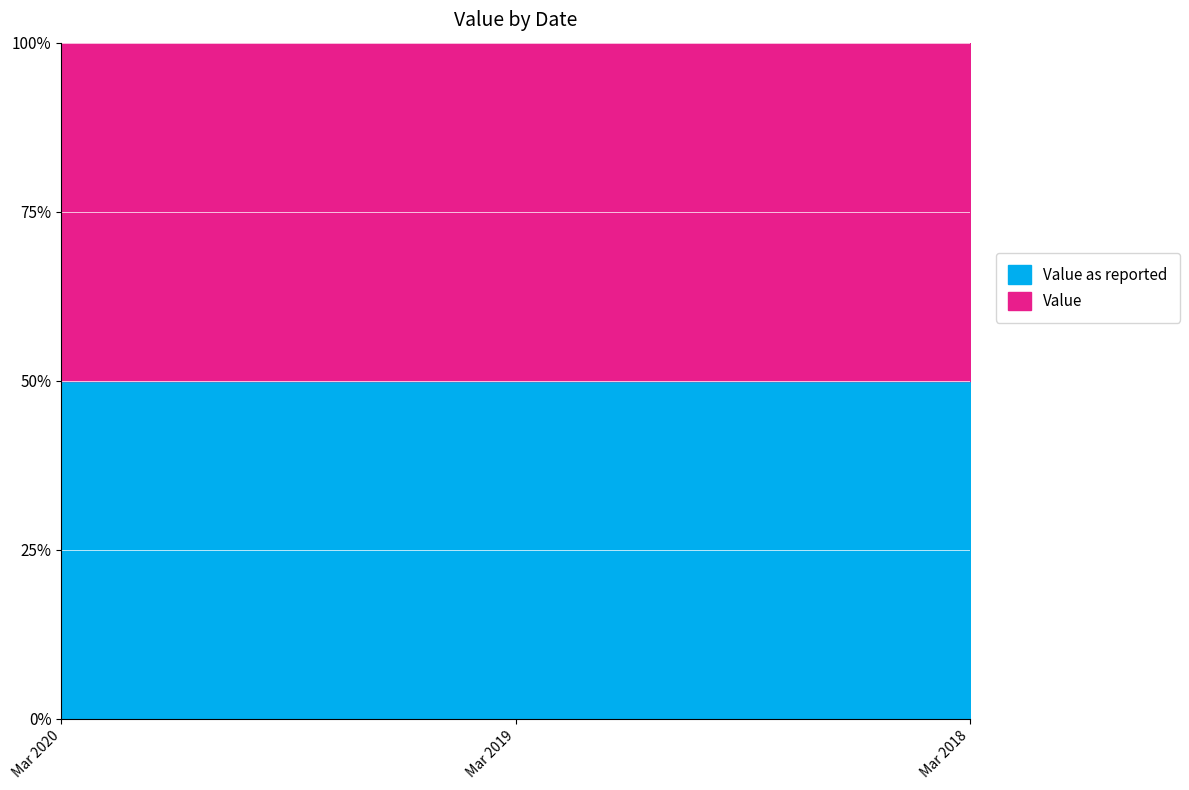

Which series has the largest range (max minus min)?

Value